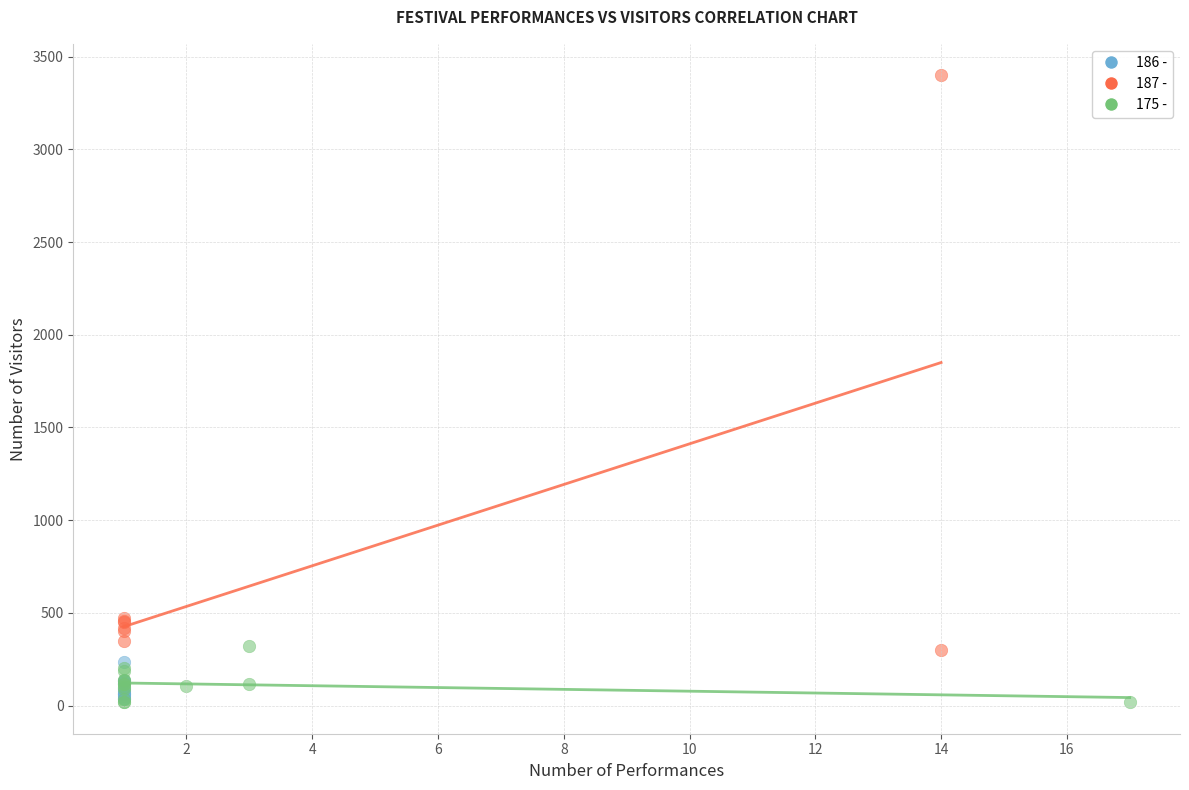

Which series has the widest spread of Y values?

187 -